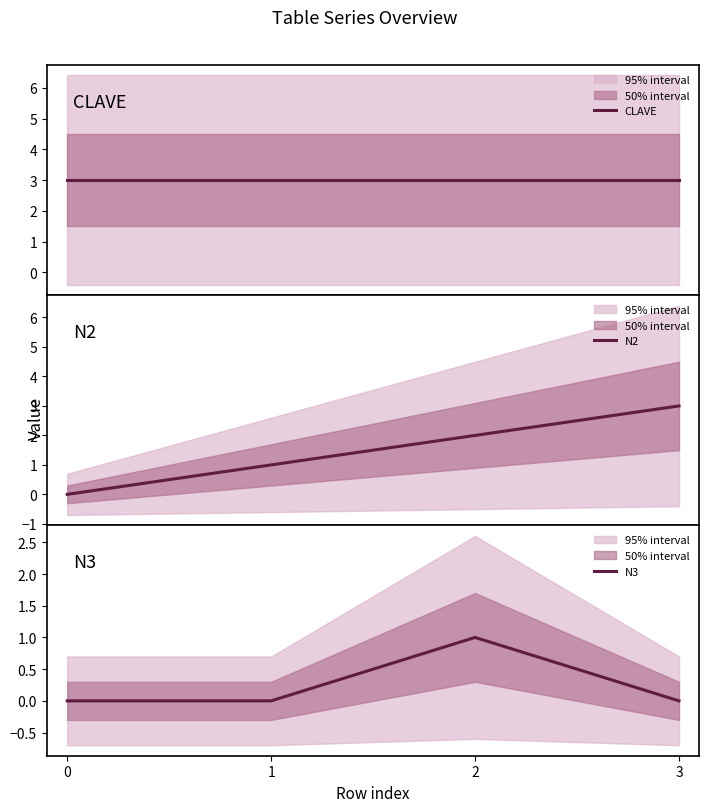

List the labels in order of CLAVE value, smallest first.

0, 1, 2, 3